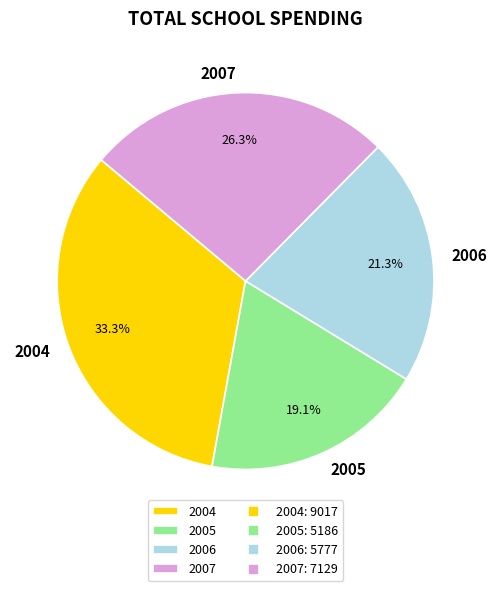

Is it true that 2006 is 21% of the pie?

True